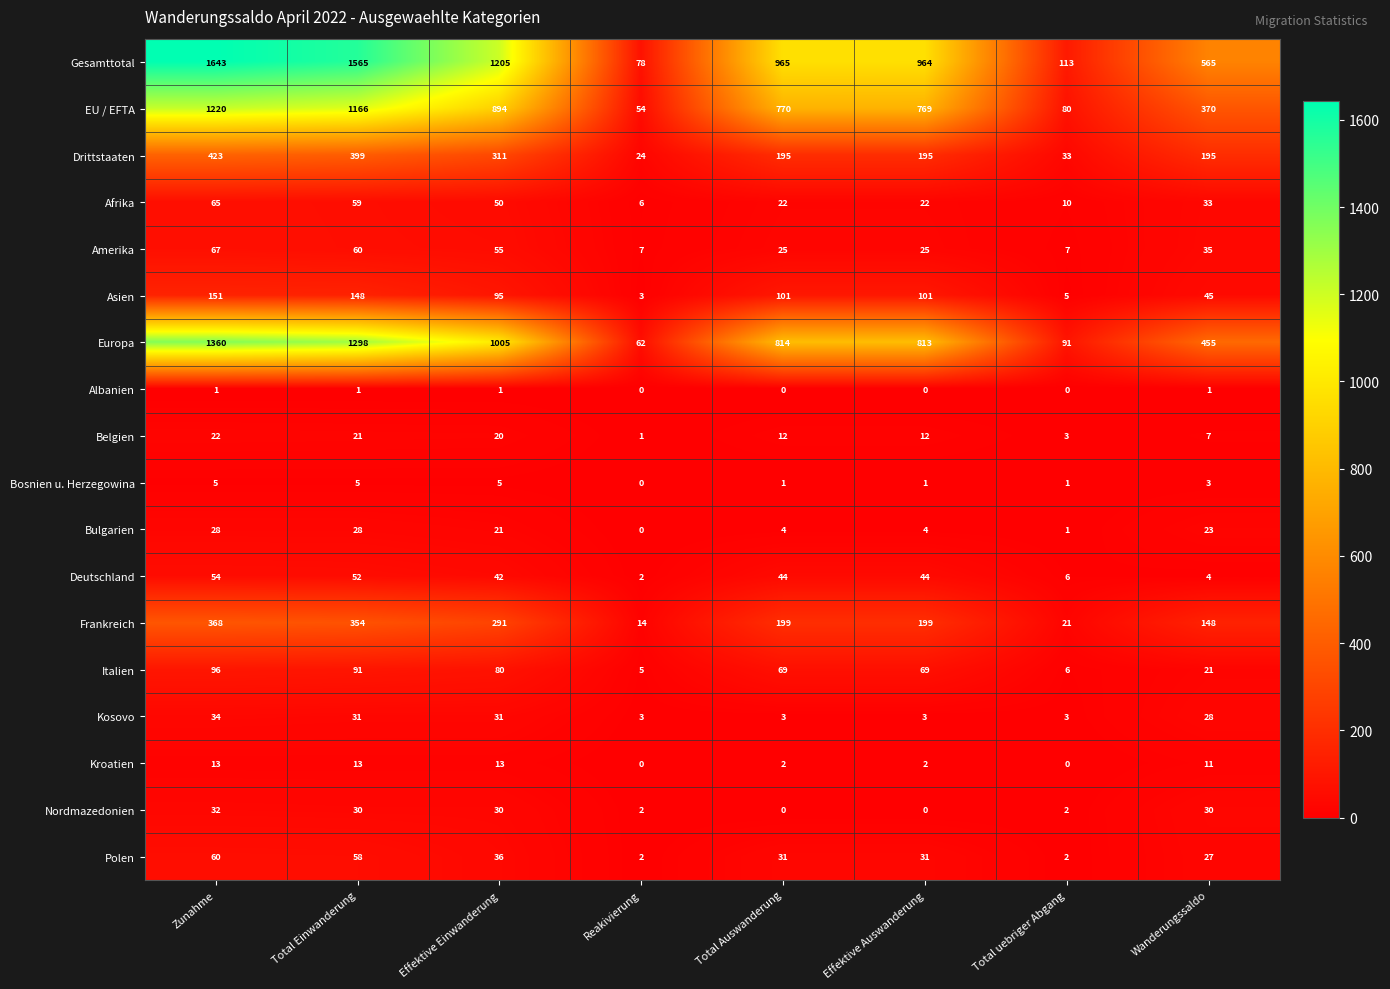

True or false: Europa has a value of 663 at Effektive Einwanderung.

False